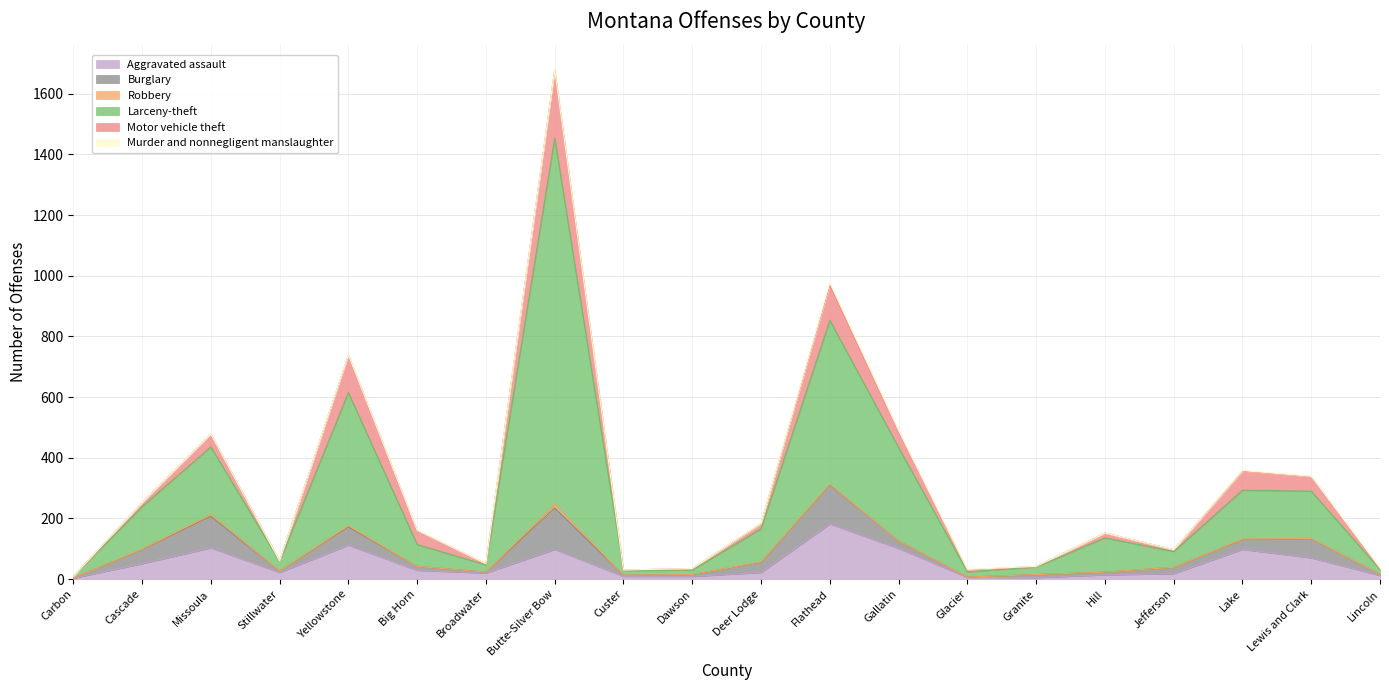

What is the value of the Robbery point at the 12th from the left?

2